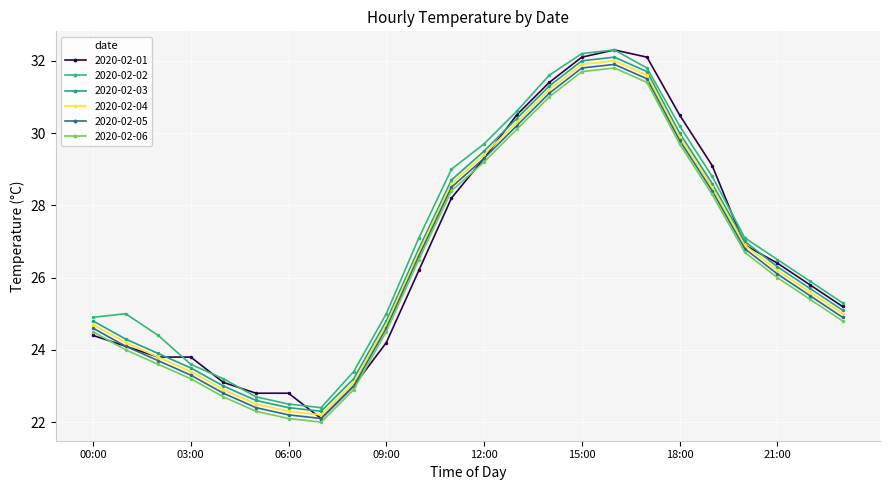

Reading left to right, extract all data points from this chart.

2020-02-01: 24.4	24.1	23.8	23.8	23.1	22.8	22.8	22.1	23.0	24.2	26.2	28.2	29.3	30.5	31.4	32.1	32.3	32.1	30.5	29.1	26.9	26.4	25.8	25.2
2020-02-02: 24.9	25.0	24.4	23.6	23.2	22.7	22.5	22.4	23.4	25.0	27.1	29.0	29.7	30.6	31.6	32.2	32.3	31.8	30.2	28.8	27.1	26.5	25.9	25.3
2020-02-03: 24.8	24.3	23.9	23.5	23.0	22.6	22.4	22.3	23.2	24.8	26.8	28.7	29.5	30.4	31.3	32.0	32.1	31.7	30.0	28.6	27.0	26.3	25.7	25.1
2020-02-04: 24.7	24.2	23.8	23.4	22.9	22.5	22.3	22.2	23.1	24.7	26.7	28.6	29.4	30.3	31.2	31.9	32.0	31.6	29.9	28.5	26.9	26.2	25.6	25.0
2020-02-05: 24.6	24.1	23.7	23.3	22.8	22.4	22.2	22.1	23.0	24.6	26.6	28.5	29.3	30.2	31.1	31.8	31.9	31.5	29.8	28.4	26.8	26.1	25.5	24.9
2020-02-06: 24.5	24.0	23.6	23.2	22.7	22.3	22.1	22.0	22.9	24.5	26.5	28.4	29.2	30.1	31.0	31.7	31.8	31.4	29.7	28.3	26.7	26.0	25.4	24.8